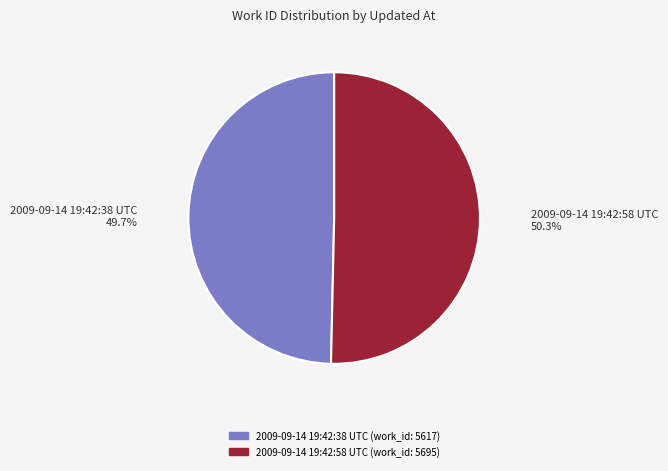

To the nearest percent, what is the difference between the 2009-09-14 19:42:38 UTC and 2009-09-14 19:42:58 UTC slice percentages?

1%